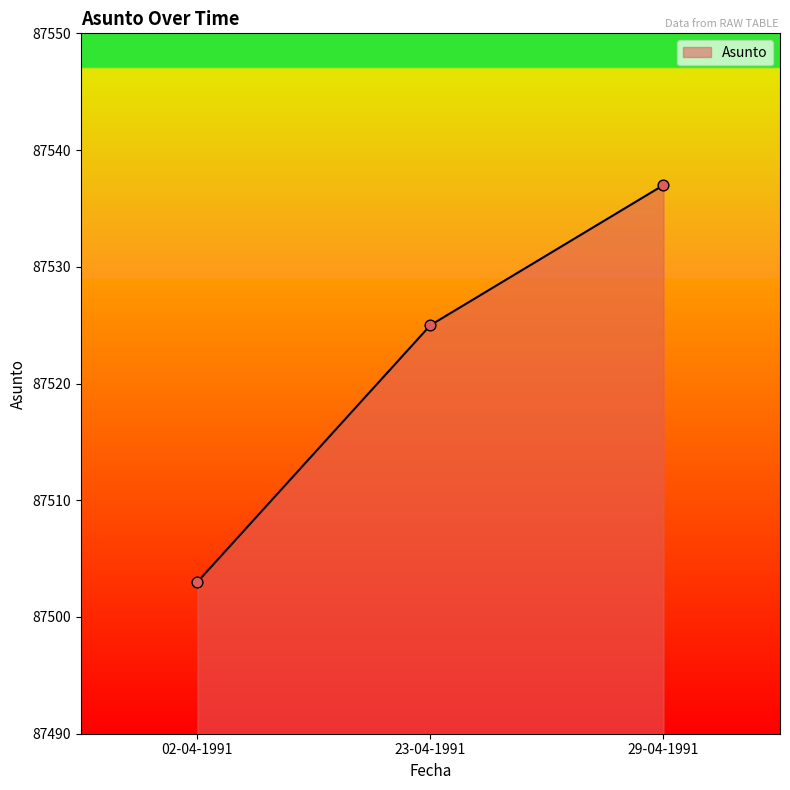

What is the change in value from 23-04-1991 to 29-04-1991?

+12